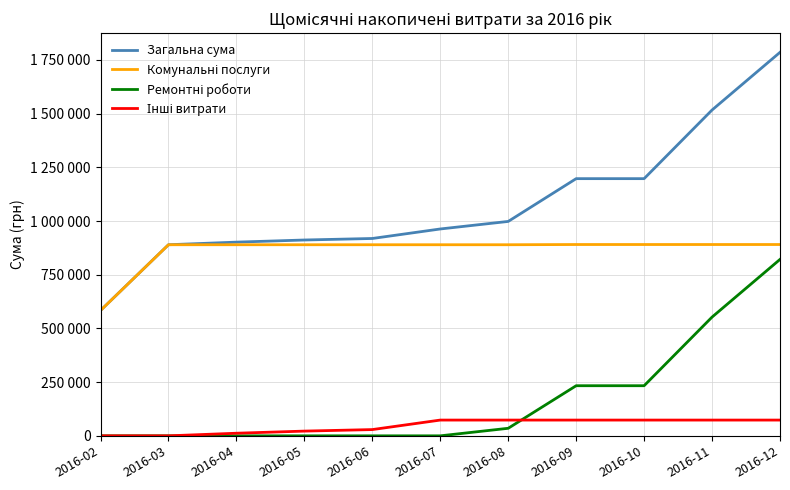

What is the total value across all series at 2016-11?

3033684.4